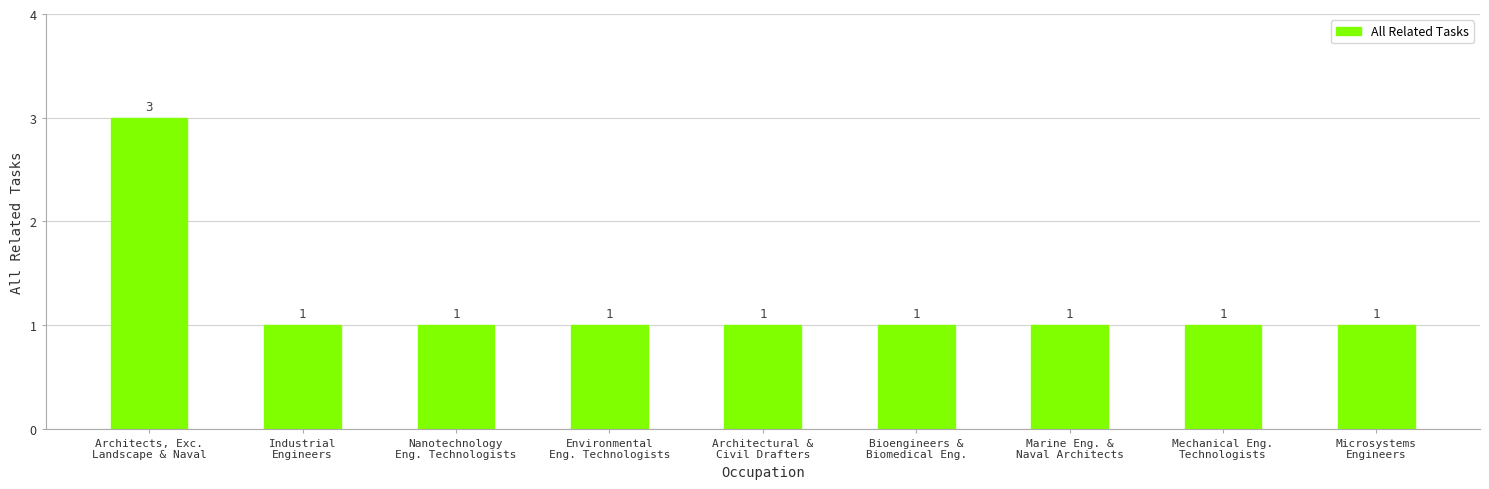

How many values are between 1 and 2?

8